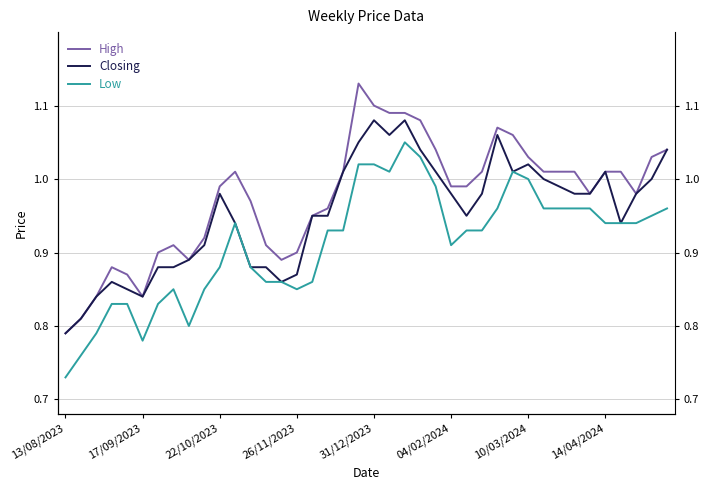

How many interior local valleys does the High series have?

5